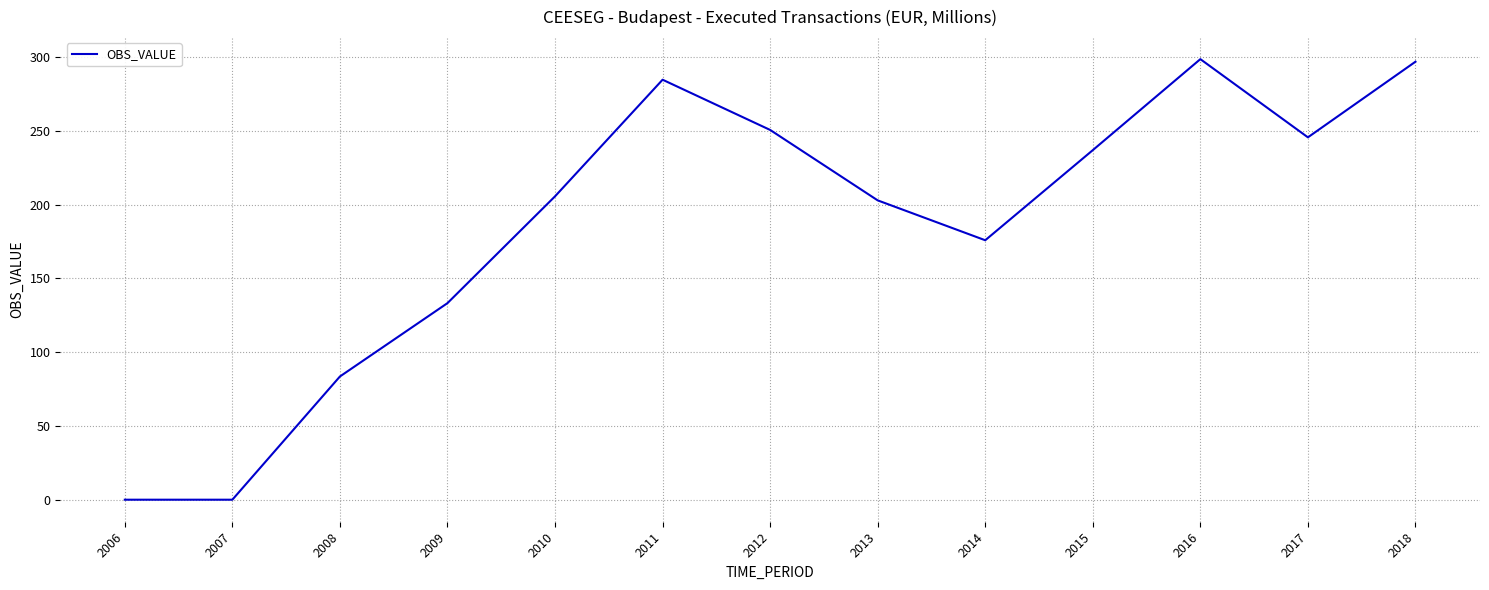

True or false: the data has more than 2 interior local peaks.

False